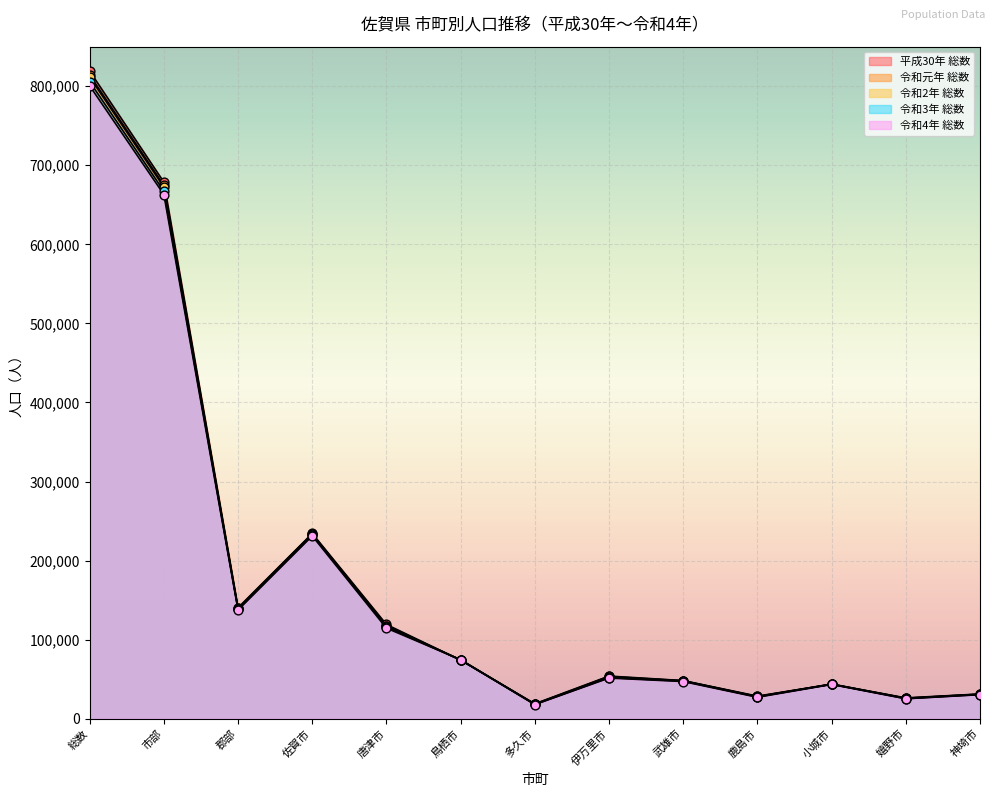

Is the value of 令和元年 総数 at 鳥栖市 greater than the value of 令和3年 総数 at 市部?

No